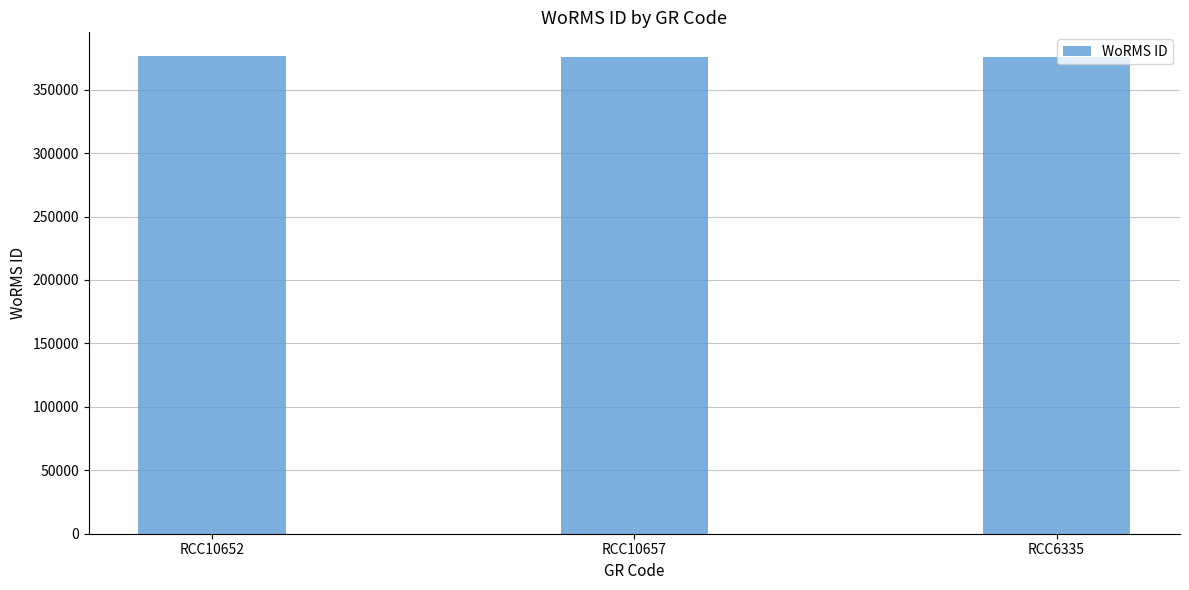

What value does the data have at RCC6335, to the nearest 50?

375850